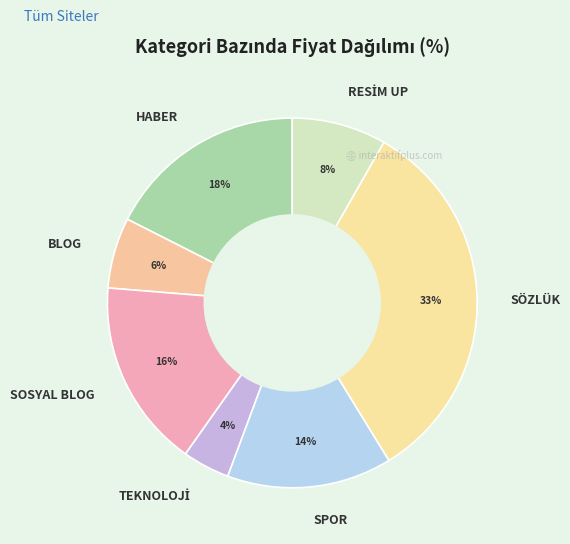

To the nearest percent, what is the difference between the largest and smallest slice percentages?

29%